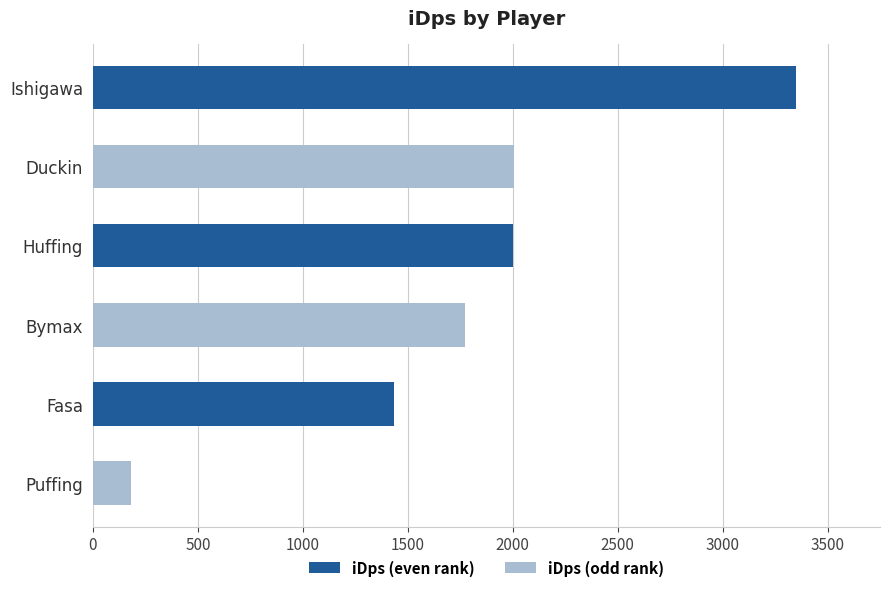

How many bars are there in total?

6